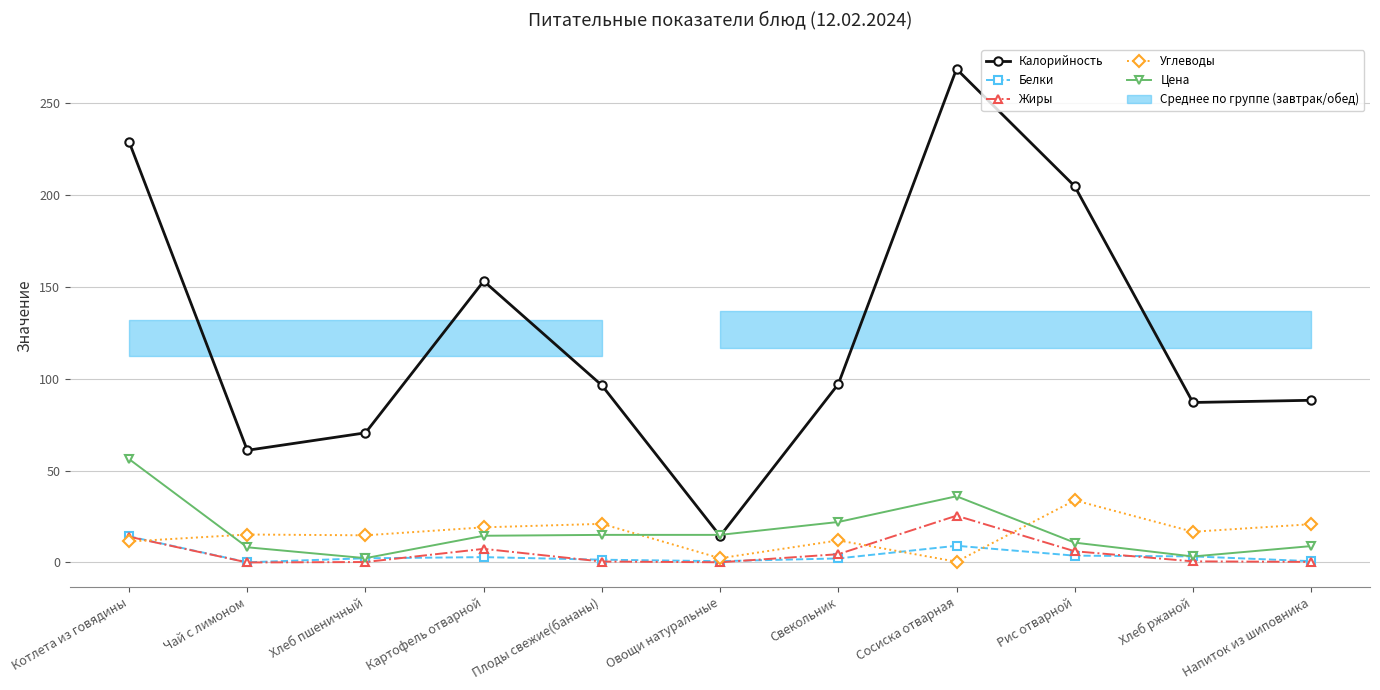

At which label does Калорийность first exceed 96?

Котлета из говядины